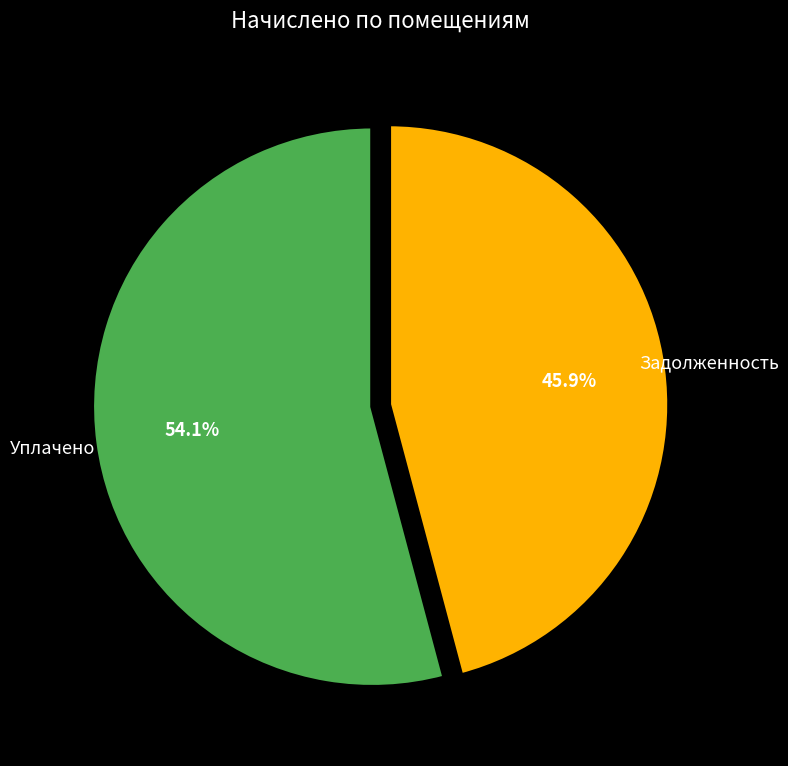

Is there any slice that represents more than half of the pie?

Yes